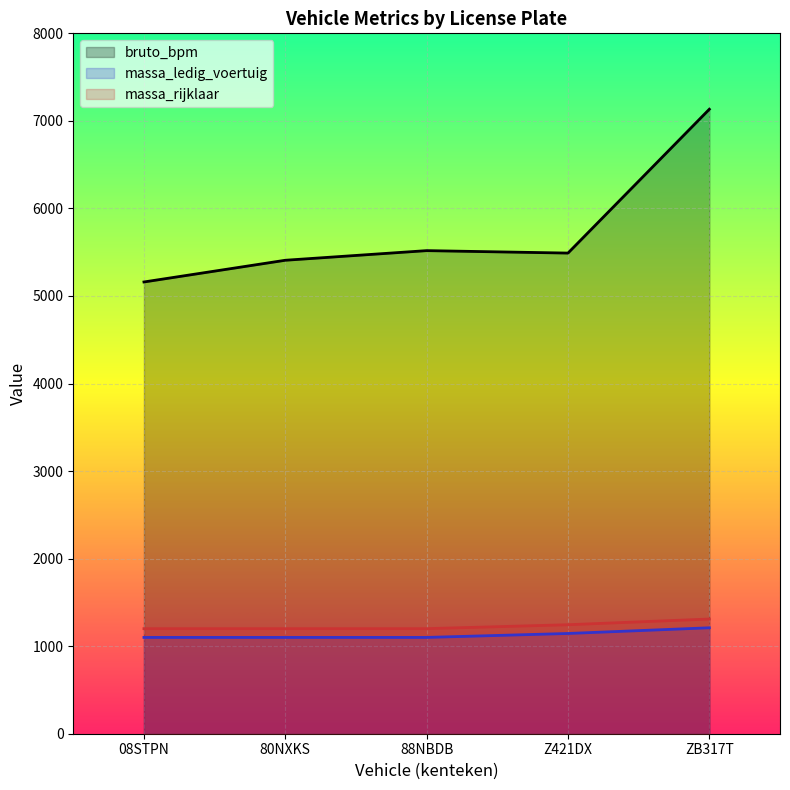

What is the minimum value shown in the chart?

1100